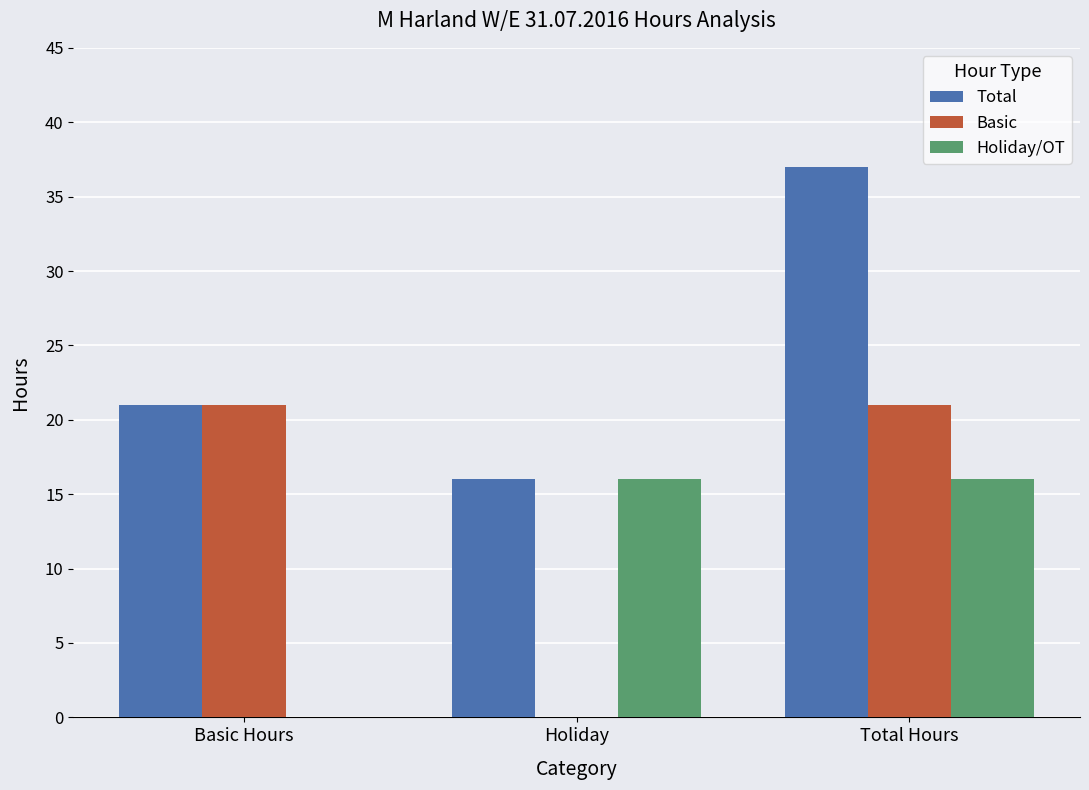

At which category is the sum across all series the highest?

Total Hours